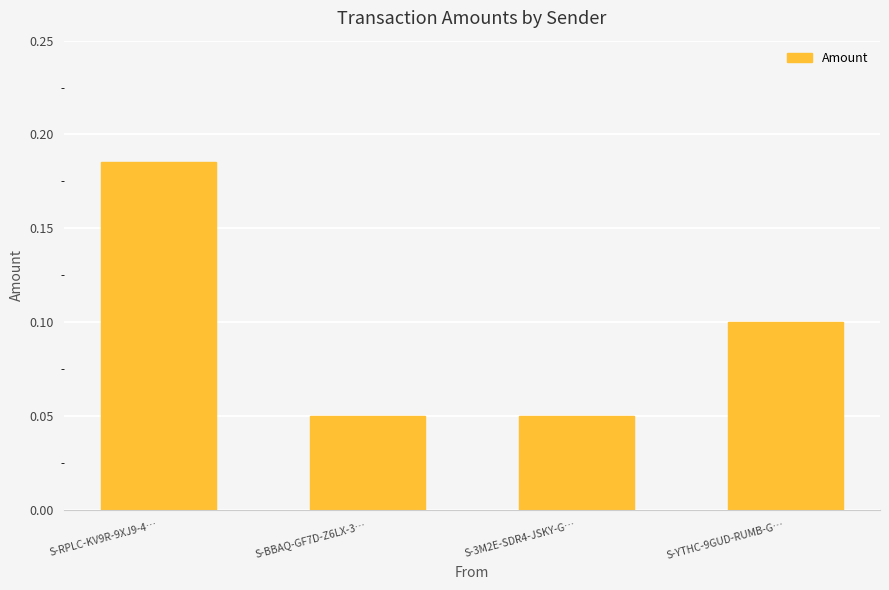

Which has a higher value, S-YTHC-9GUD-RUMB-G… or S-BBAQ-GF7D-Z6LX-3…?

S-YTHC-9GUD-RUMB-G…